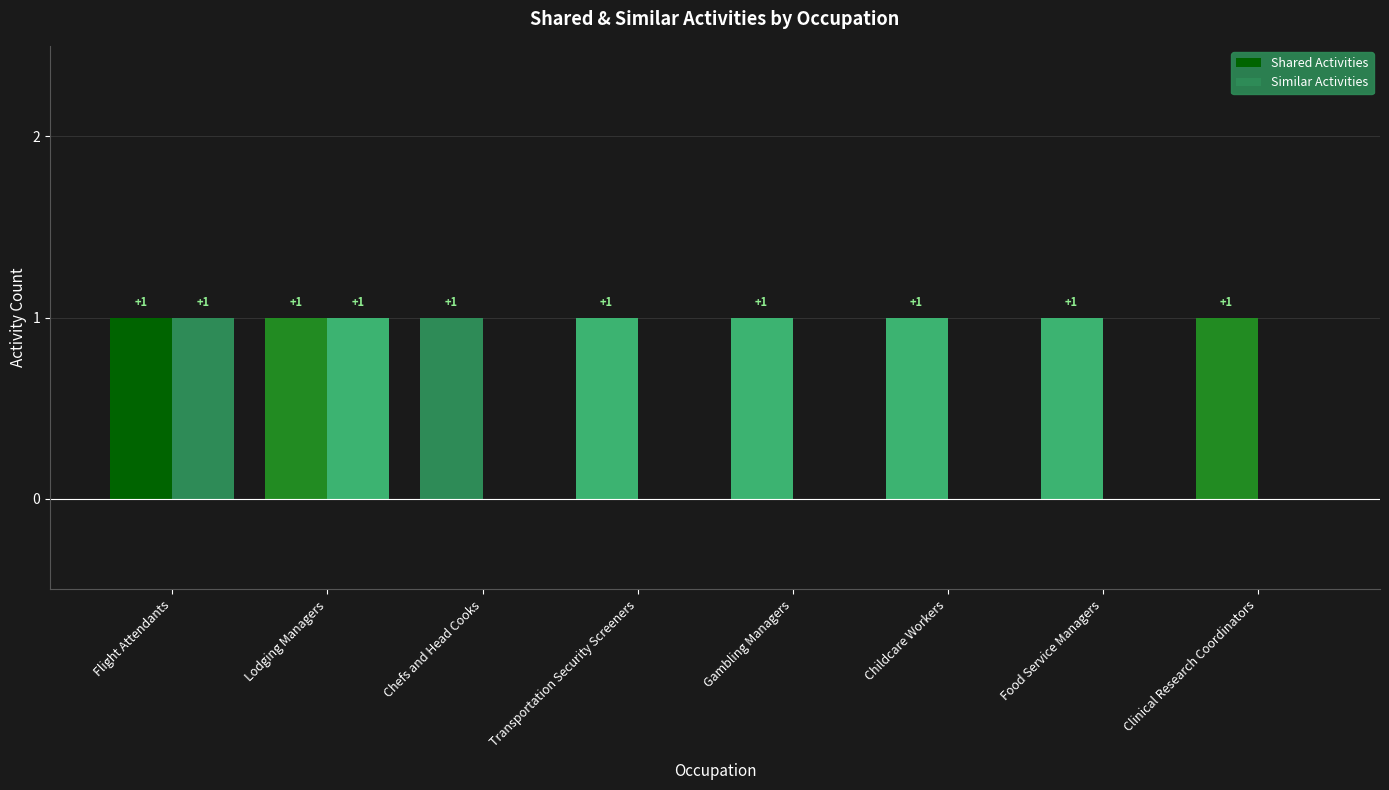

How many groups of bars are there?

8